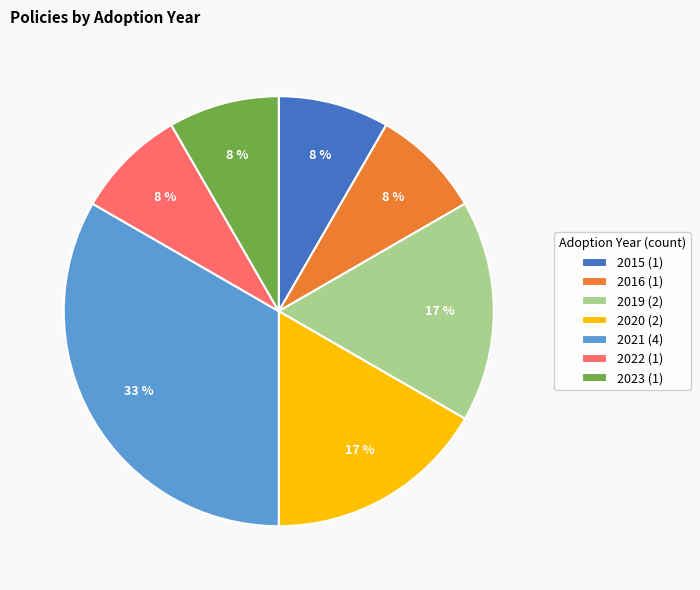

True or false: 2023 (1) accounts for 8% of the total.

True